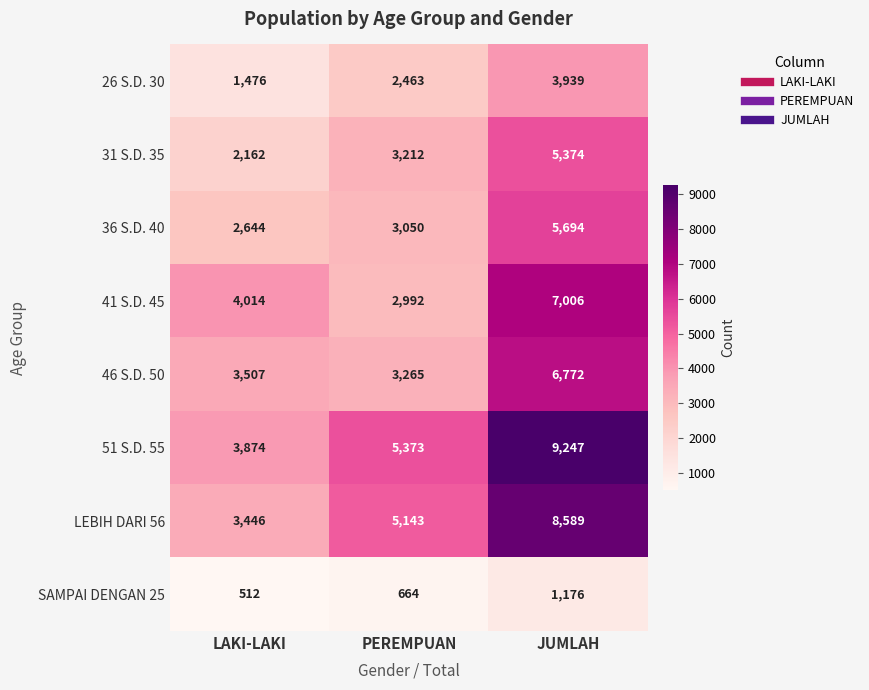

Reading left to right, transcribe all the data shown in this chart.

26 S.D. 30: 1476	2463	3939
31 S.D. 35: 2162	3212	5374
36 S.D. 40: 2644	3050	5694
41 S.D. 45: 4014	2992	7006
46 S.D. 50: 3507	3265	6772
51 S.D. 55: 3874	5373	9247
LEBIH DARI 56: 3446	5143	8589
SAMPAI DENGAN 25: 512	664	1176